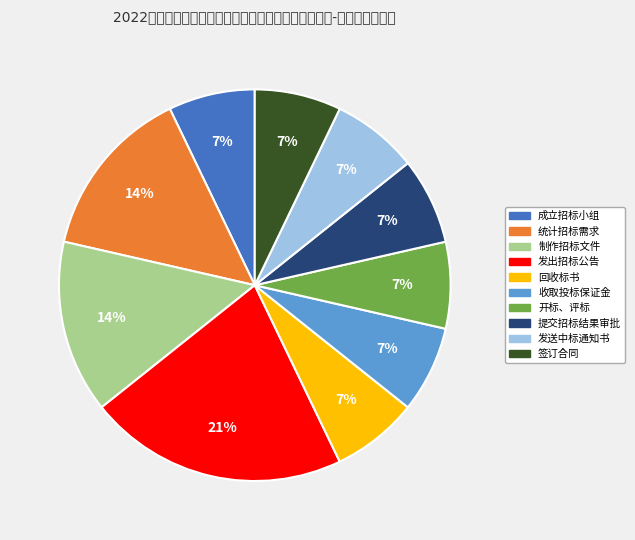

To the nearest percent, what percentage of the pie is 成立招标小组?

7%